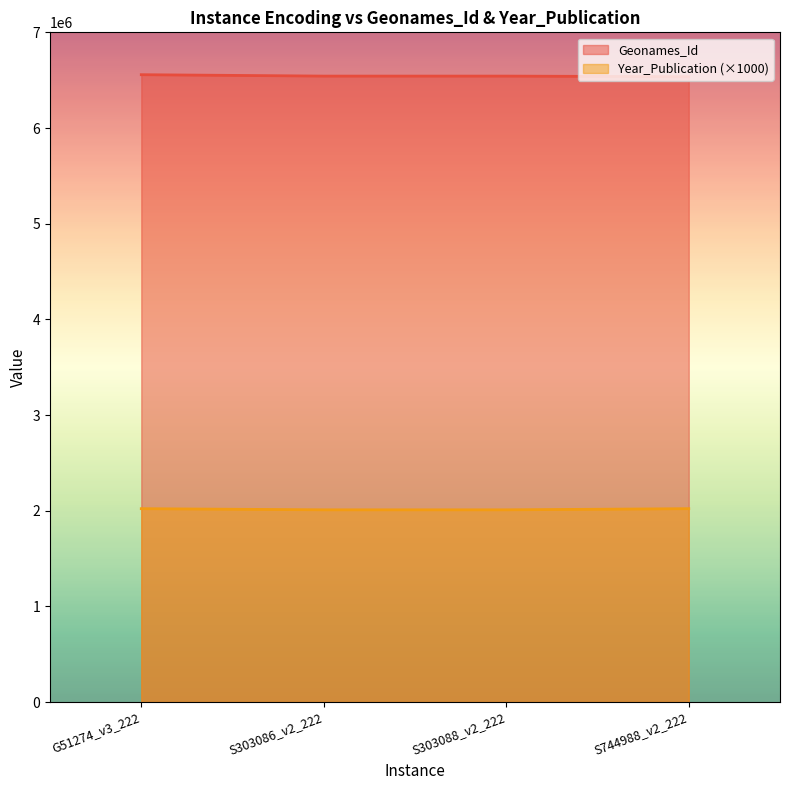

What is the average value of the Year_Publication series?

2015000